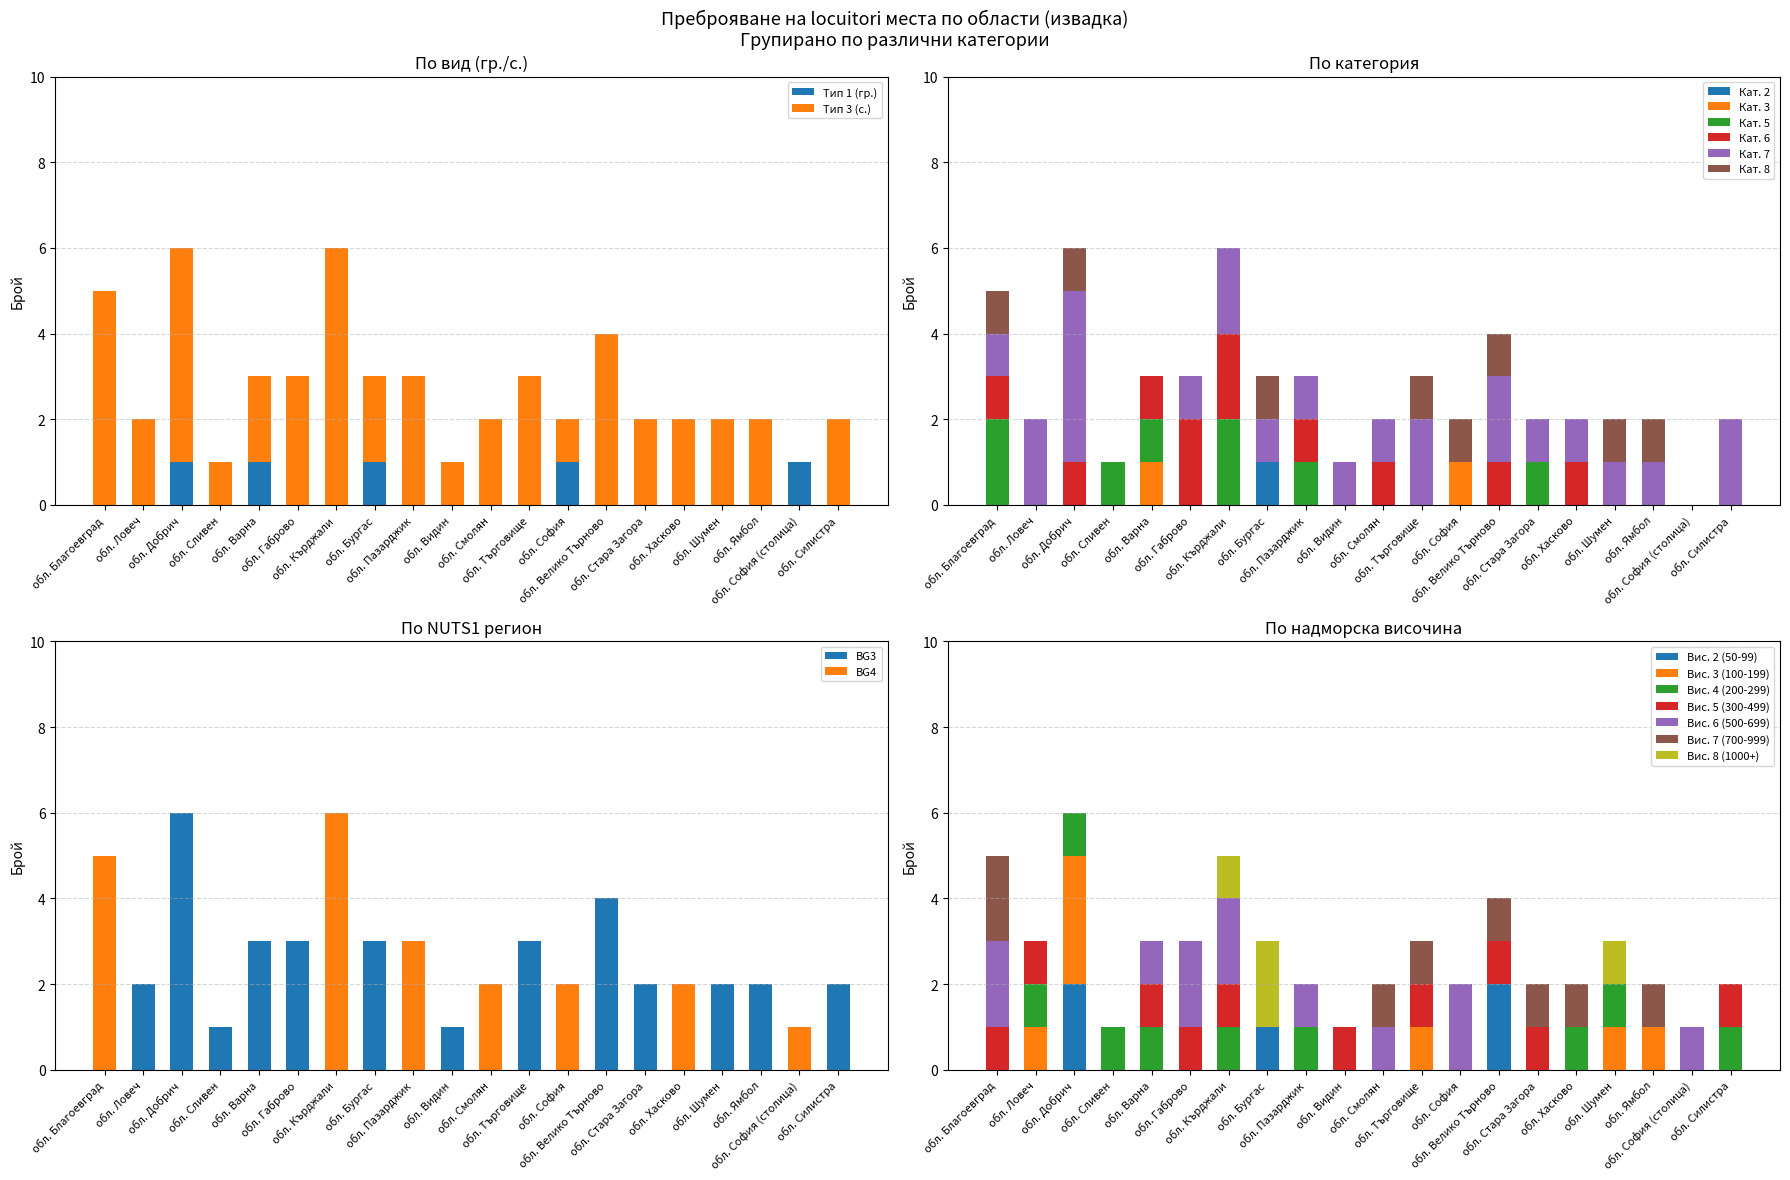

Reading left to right, what are all the values shown in this chart?

Тип 1 (гр.): 0	0	1	0	1	0	0	1	0	0	0	0	1	0	0	0	0	0	1	0
Тип 3 (с.): 5	2	5	1	2	3	6	2	3	1	2	3	1	4	2	2	2	2	0	2